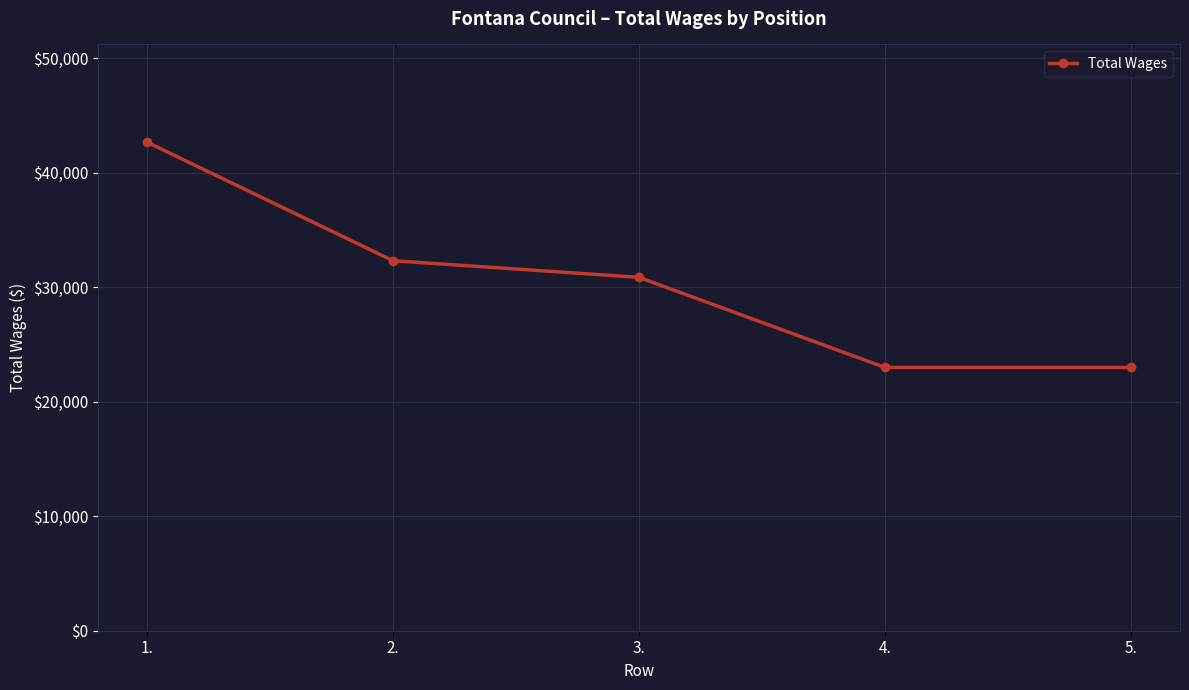

What is the minimum value shown in the chart?

22990